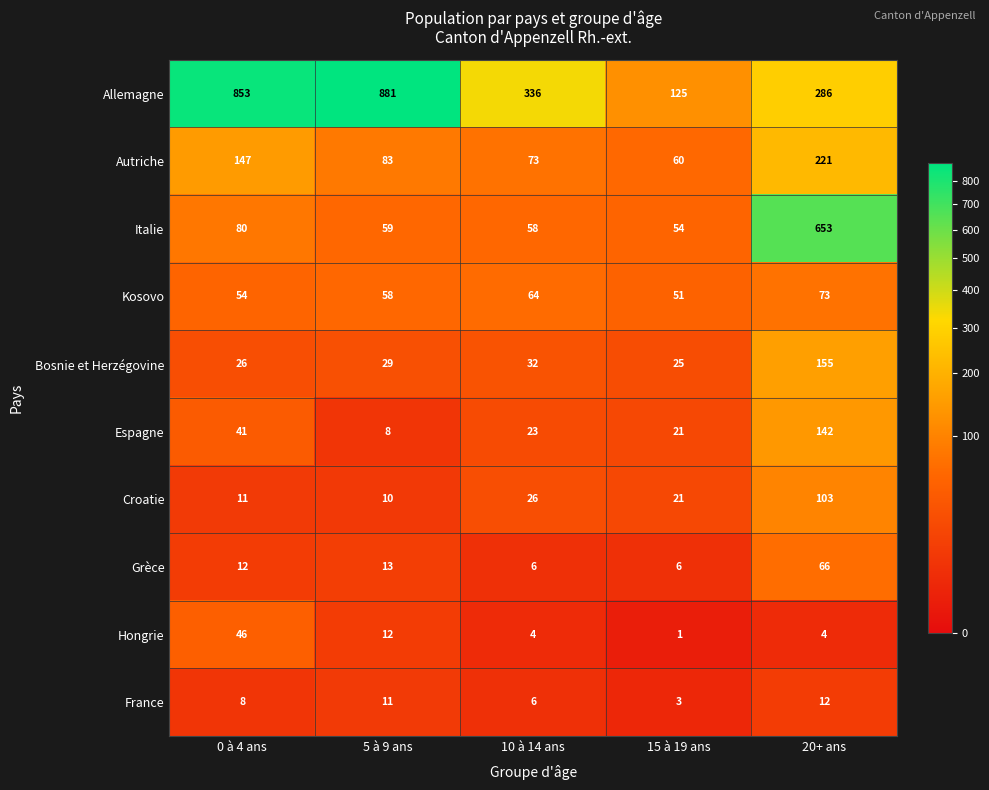

What is the difference between the maximum and minimum values in the Italie series?

599